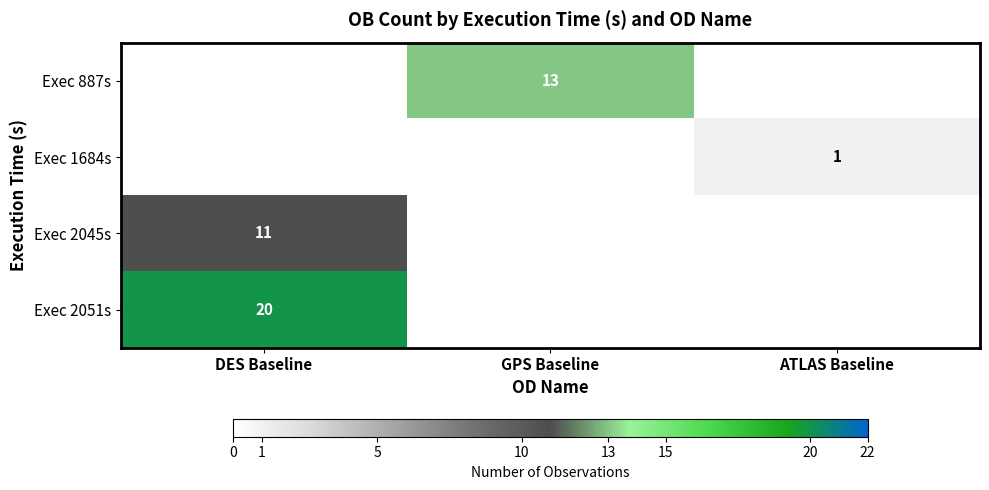

Is the value of Exec 1684s at ATLAS Baseline greater than the value of Exec 887s at GPS Baseline?

No